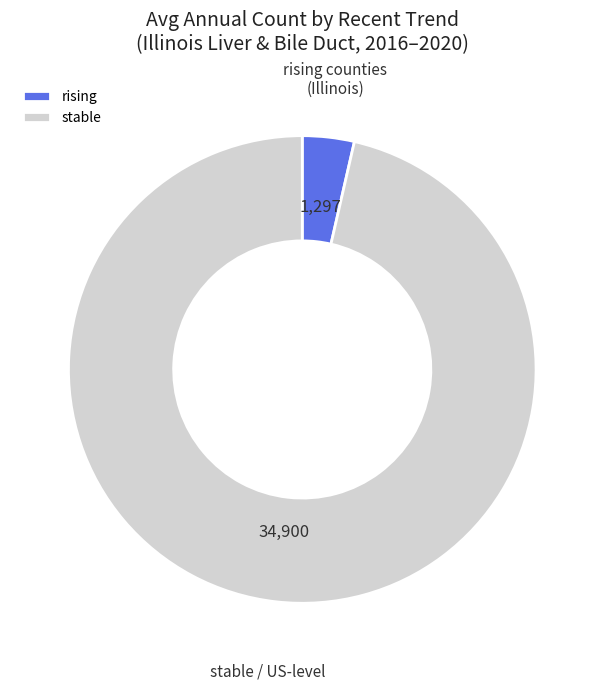

Rank the categories by value from highest to lowest.

stable, rising